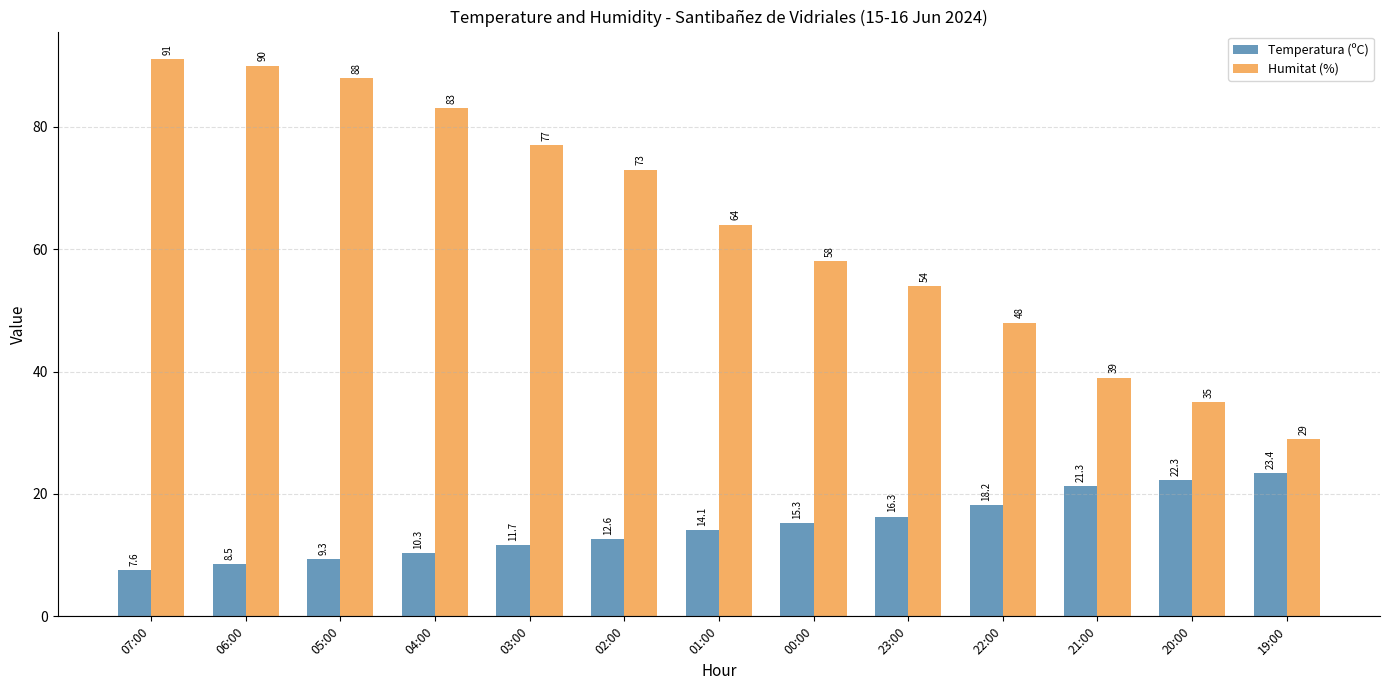

Reading left to right, list all the values displayed in this chart.

Temperatura (ºC): 07:00=7.6	06:00=8.5	05:00=9.3	04:00=10.3	03:00=11.7	02:00=12.6	01:00=14.1	00:00=15.3	23:00=16.3	22:00=18.2	21:00=21.3	20:00=22.3	19:00=23.4
Humitat (%): 07:00=91.0	06:00=90.0	05:00=88.0	04:00=83.0	03:00=77.0	02:00=73.0	01:00=64.0	00:00=58.0	23:00=54.0	22:00=48.0	21:00=39.0	20:00=35.0	19:00=29.0